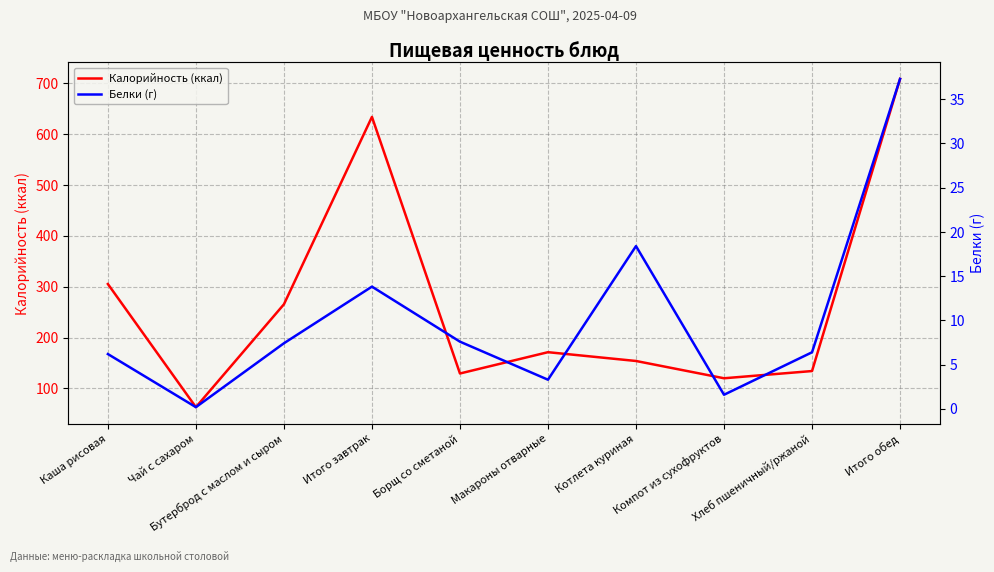

What is the sum of all Калорийность (ккал) values?

2686.0